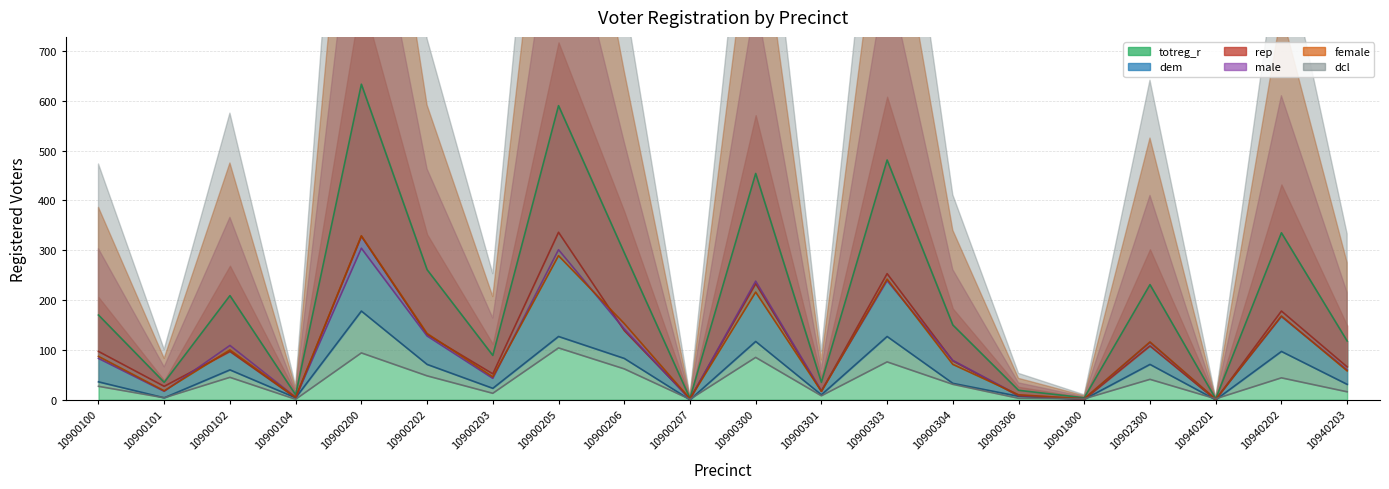

Reading left to right, transcribe all the data shown in this chart.

totreg_r: 170	35	209	10	633	261	89	590	295	3	454	35	481	150	19	4	231	2	335	118
dem: 36	4	60	4	178	71	23	127	83	0	117	10	127	33	7	1	71	0	97	31
rep: 97	27	97	4	328	131	52	336	139	2	233	17	253	78	8	1	108	0	178	66
male: 83	17	109	5	304	128	43	301	142	1	238	18	239	79	9	2	115	1	167	60
female: 87	18	100	5	329	133	46	289	153	2	216	17	242	71	10	2	116	1	168	58
dcl: 27	4	45	1	94	48	13	104	62	1	85	8	76	31	3	2	41	2	44	16